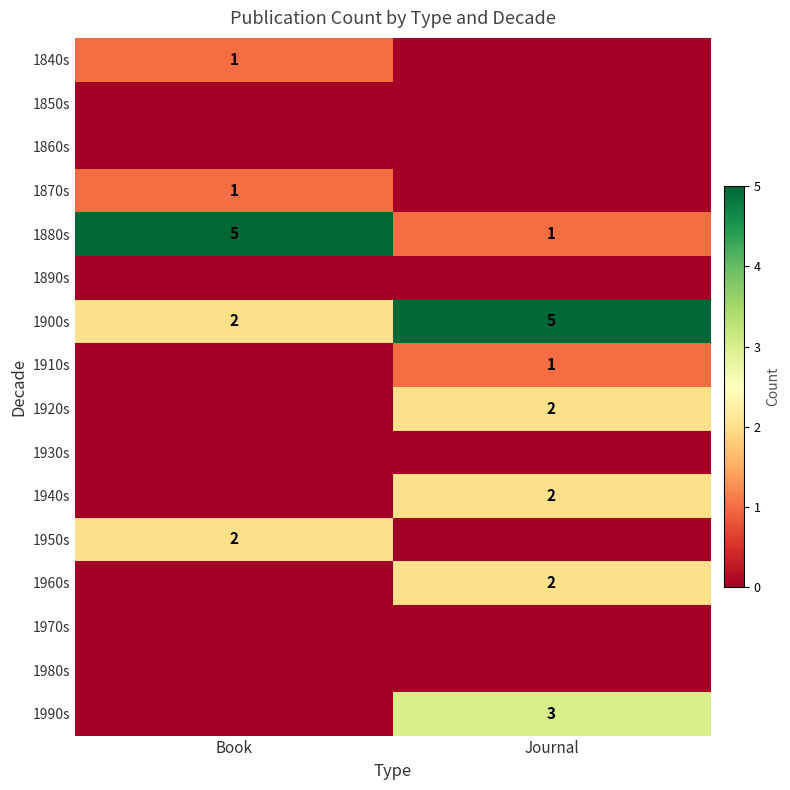

Between Book and Journal, which is larger?

Book